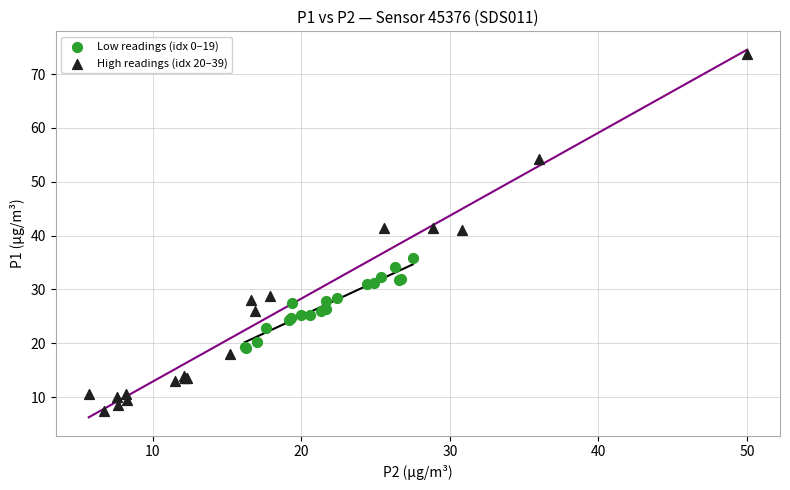

Which series has the largest Y range (max minus min)?

High readings (idx 20–39)